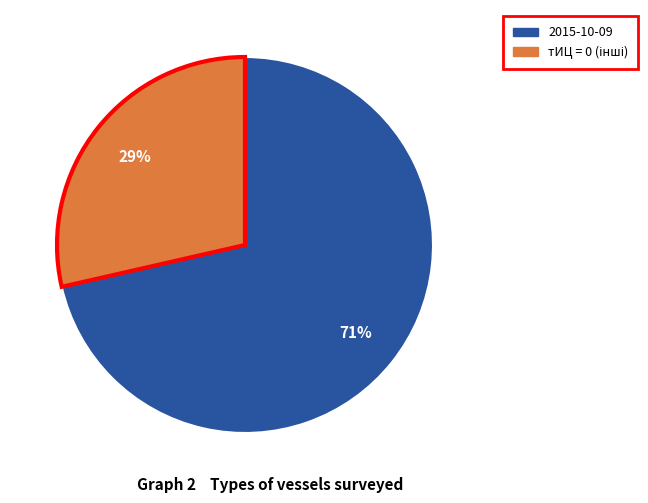

Count the number of slices in the pie.

2